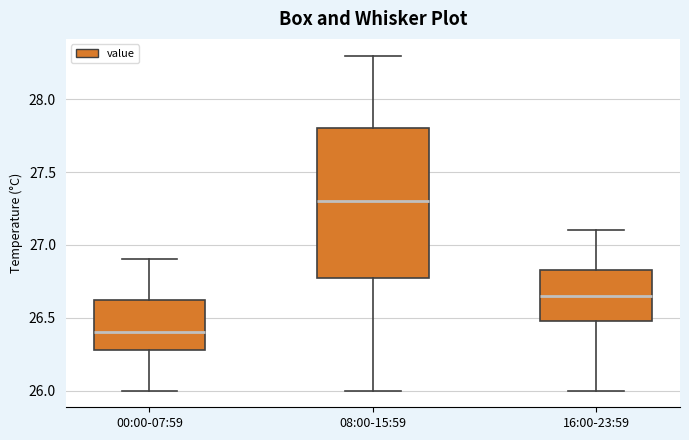

Which box has the lowest median line?

00:00-07:59